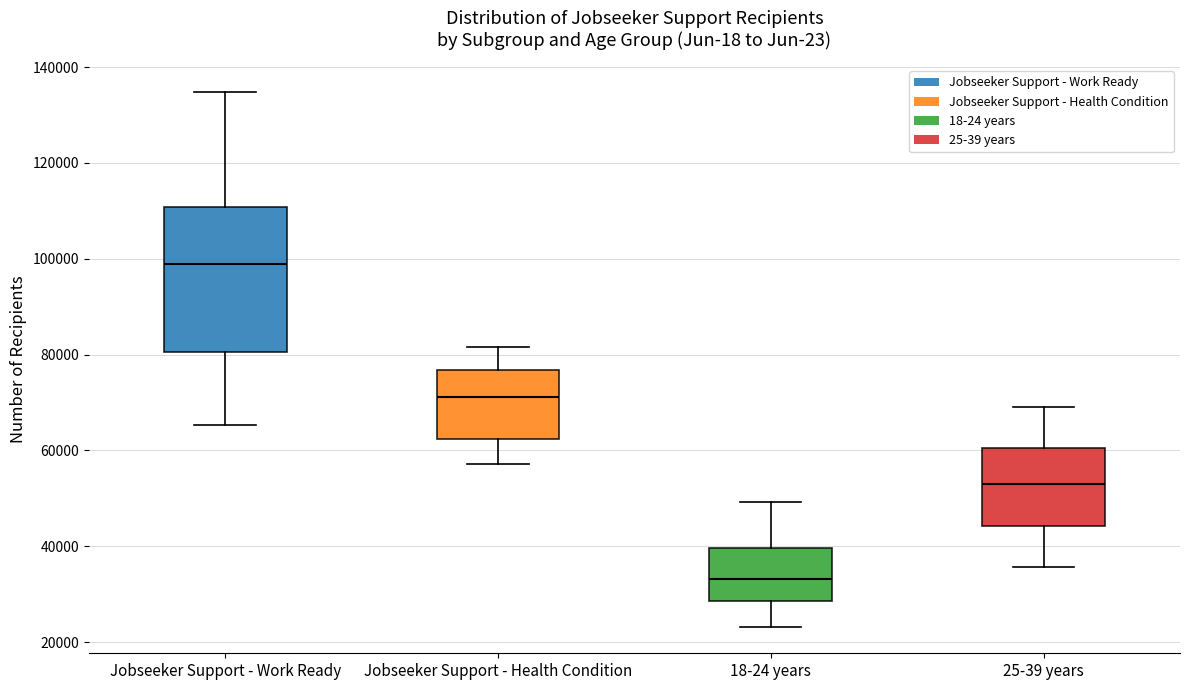

Where is the upper edge of the box for Jobseeker Support - Work Ready on the y-axis? The values are not printed on the chart, so give them approximately, as read against the axis.

110000